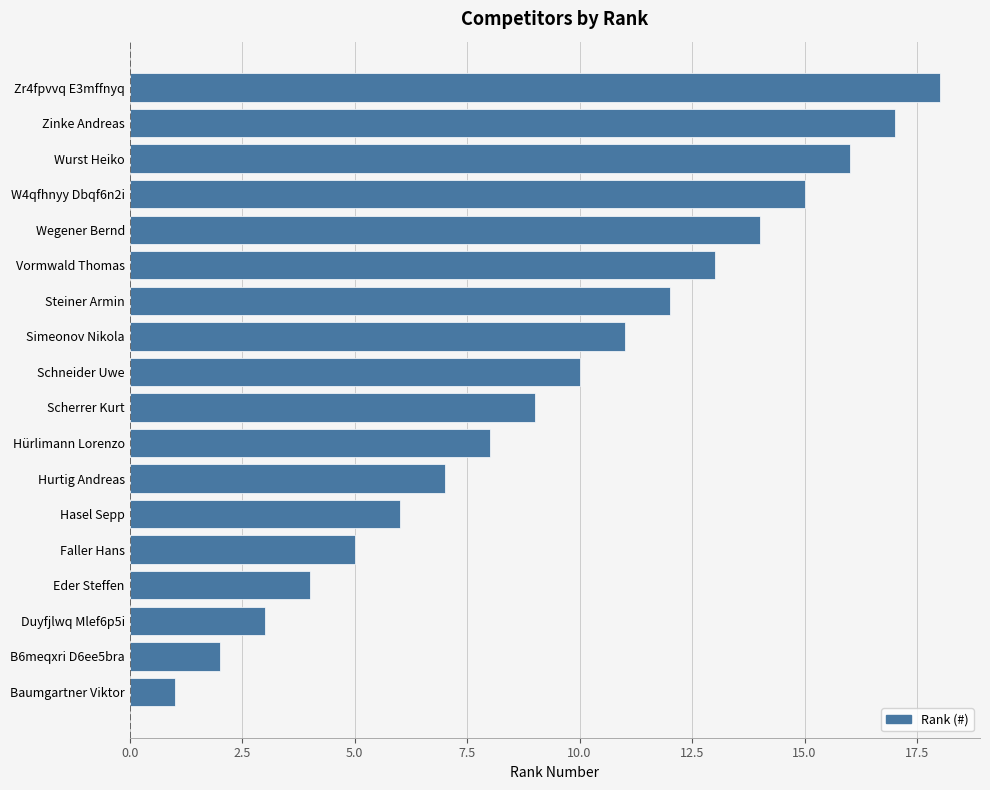

List the labels in order of value, smallest first.

Baumgartner Viktor, B6meqxri D6ee5bra, Duyfjlwq Mlef6p5i, Eder Steffen, Faller Hans, Hasel Sepp, Hurtig Andreas, Hürlimann Lorenzo, Scherrer Kurt, Schneider Uwe, Simeonov Nikola, Steiner Armin, Vormwald Thomas, Wegener Bernd, W4qfhnyy Dbqf6n2i, Wurst Heiko, Zinke Andreas, Zr4fpvvq E3mffnyq